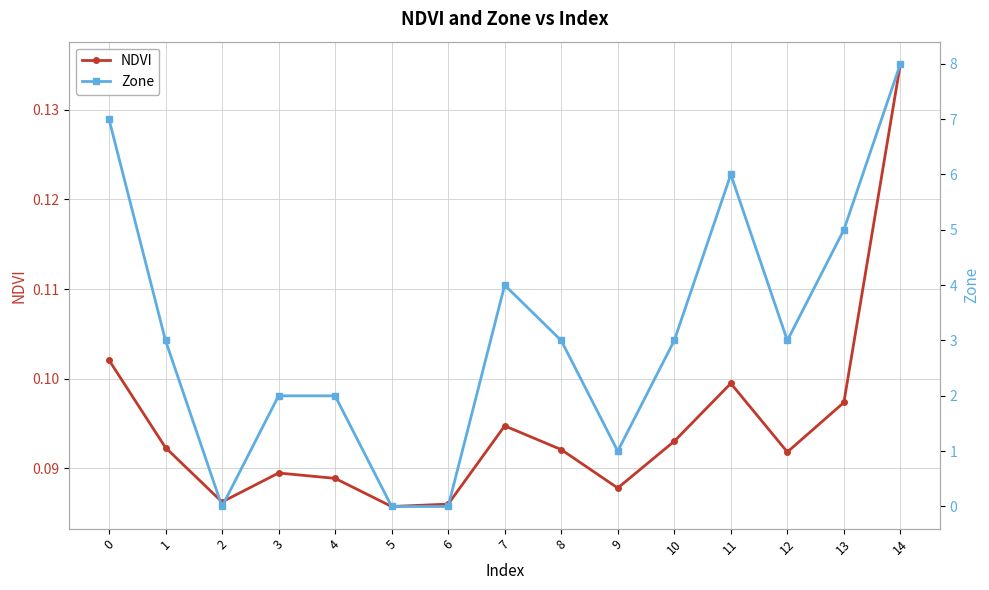

What is the value of the NDVI point at the 2nd from the left?

0.1